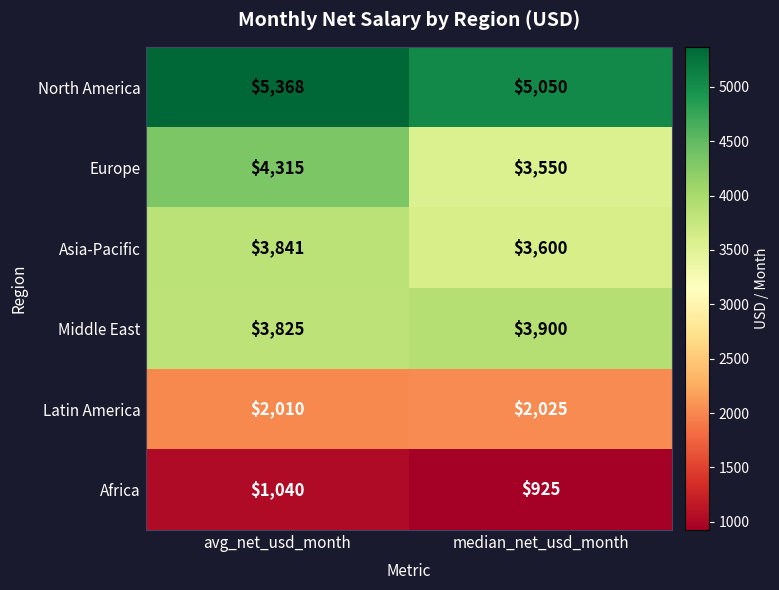

Which category has the lowest value in the Europe series?

median_net_usd_month